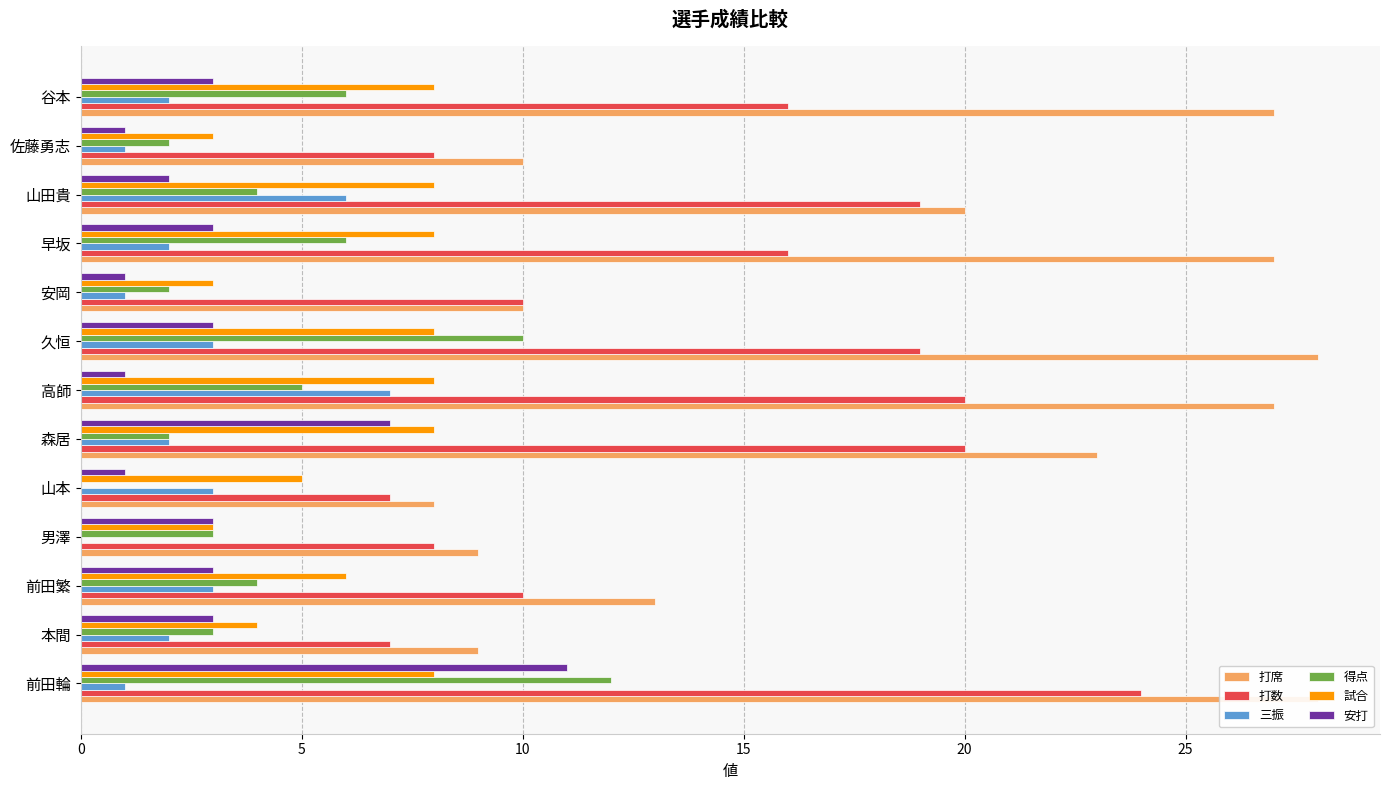

The 試合 series shows 13 at 早坂. True or false?

False